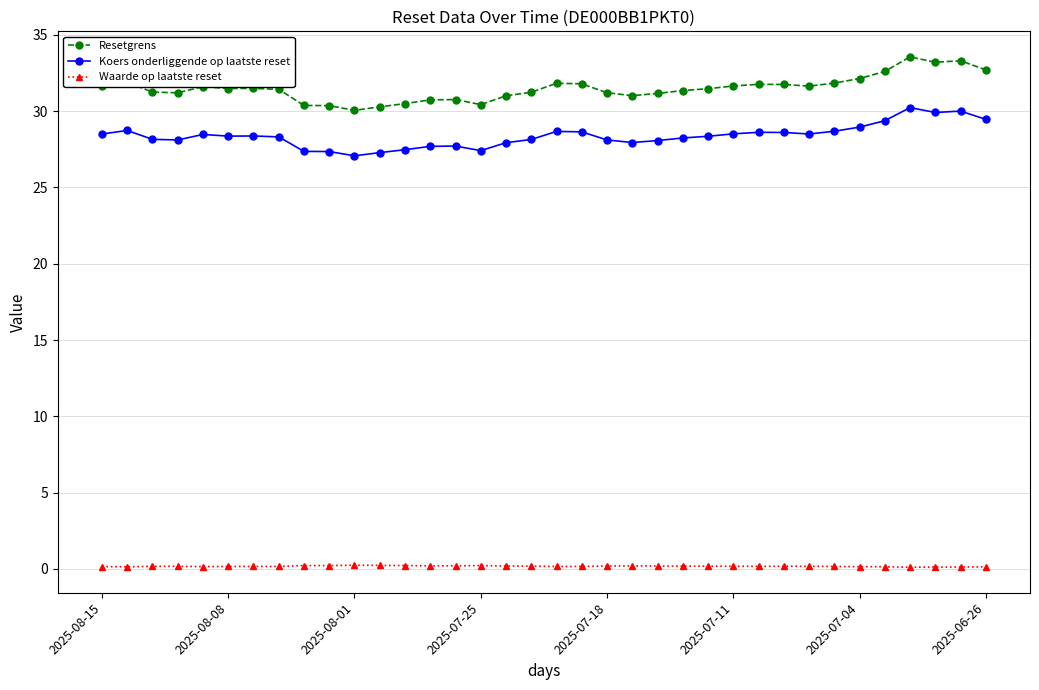

Which series has the largest range (max minus min)?

Resetgrens